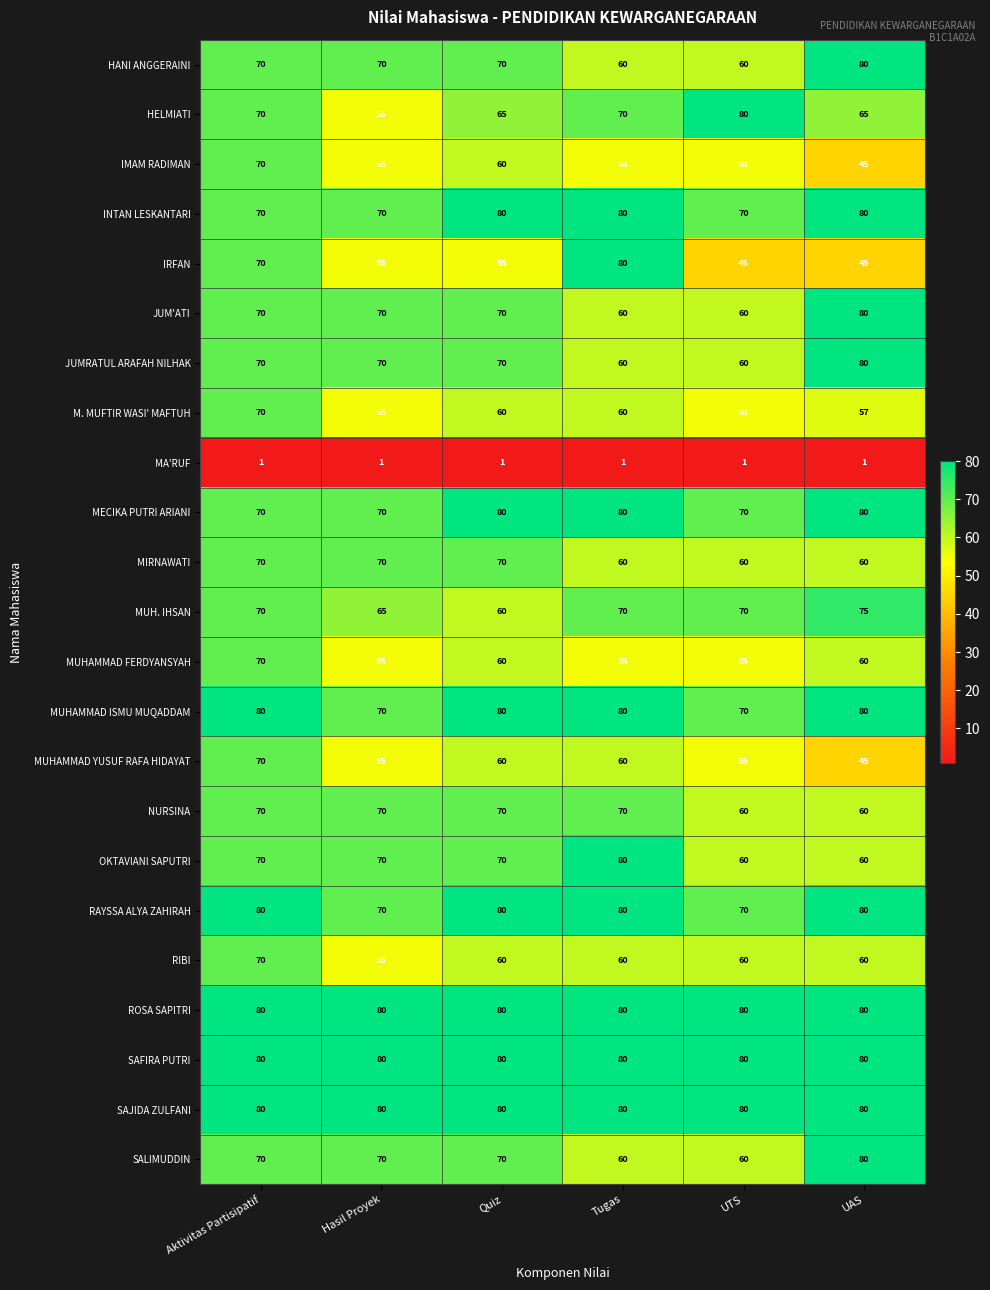

The INTAN LESKANTARI series shows 70 at UTS. True or false?

True